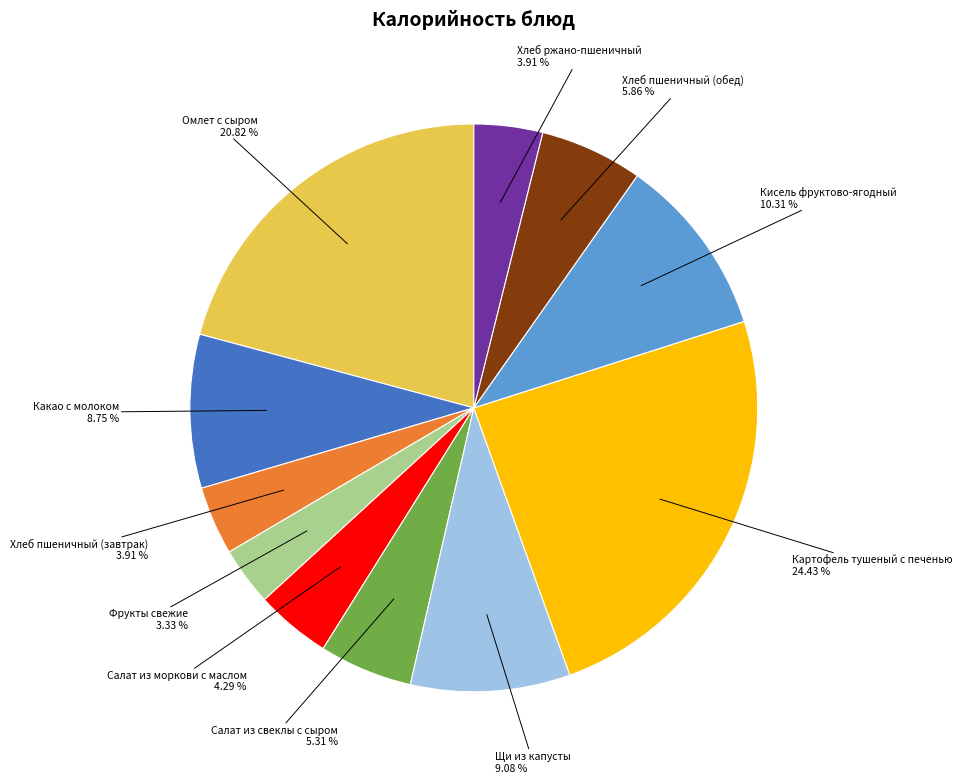

Is the sum of Салат из свеклы с сыром and Кисель фруктово-ягодный greater than half?

No